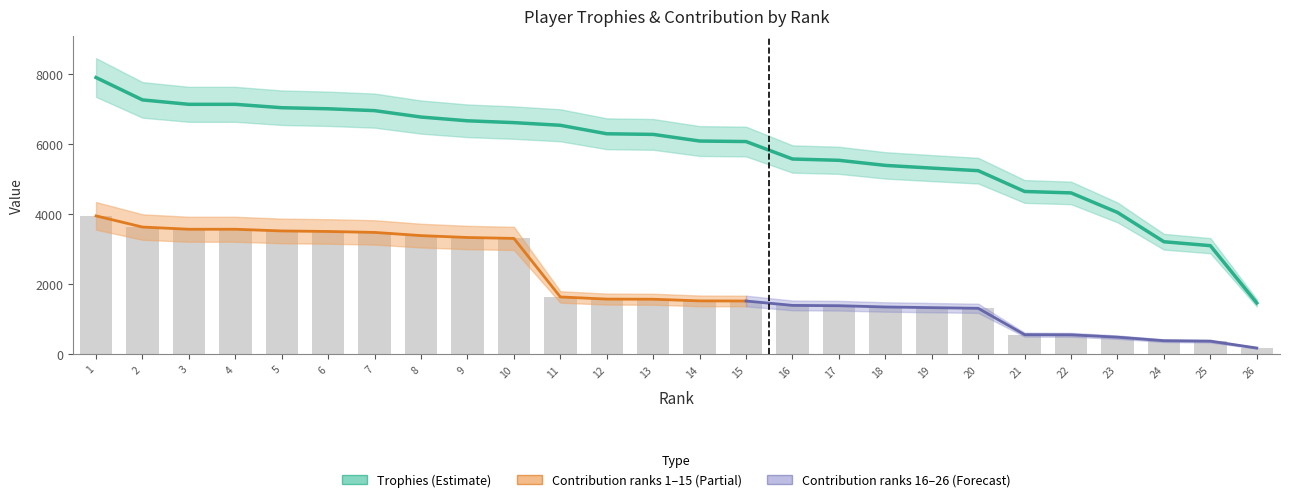

At which label does Trophies reach its peak?

1